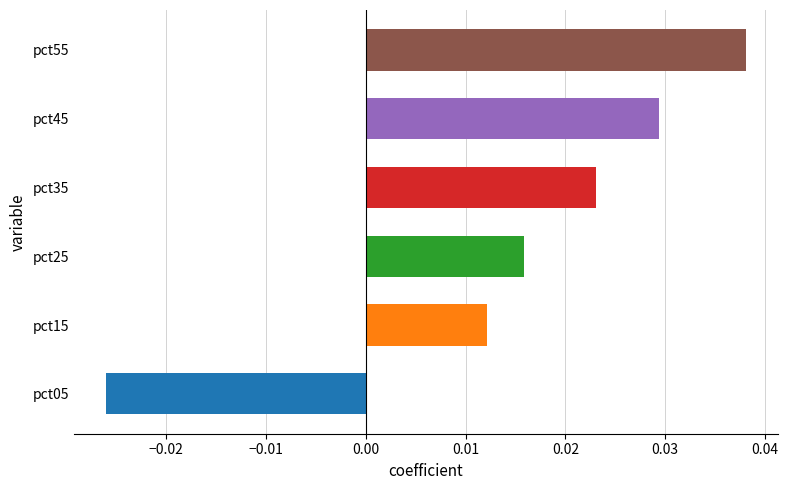

The chart shows a value of 0.1 at pct55. True or false?

False